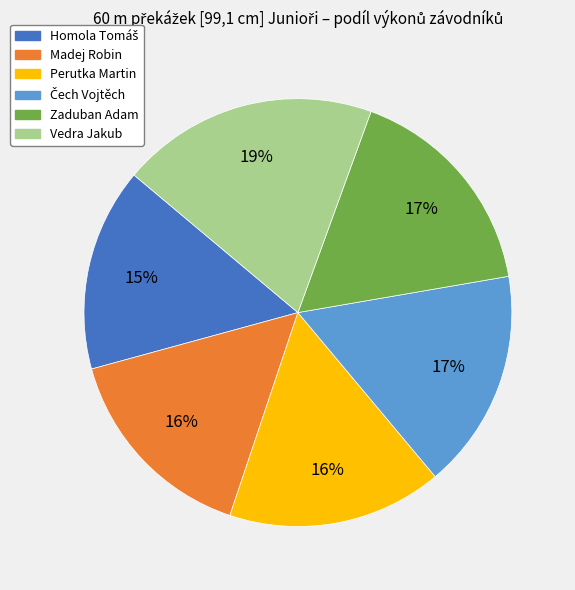

The Perutka Martin slice represents 16% of the pie. True or false?

True